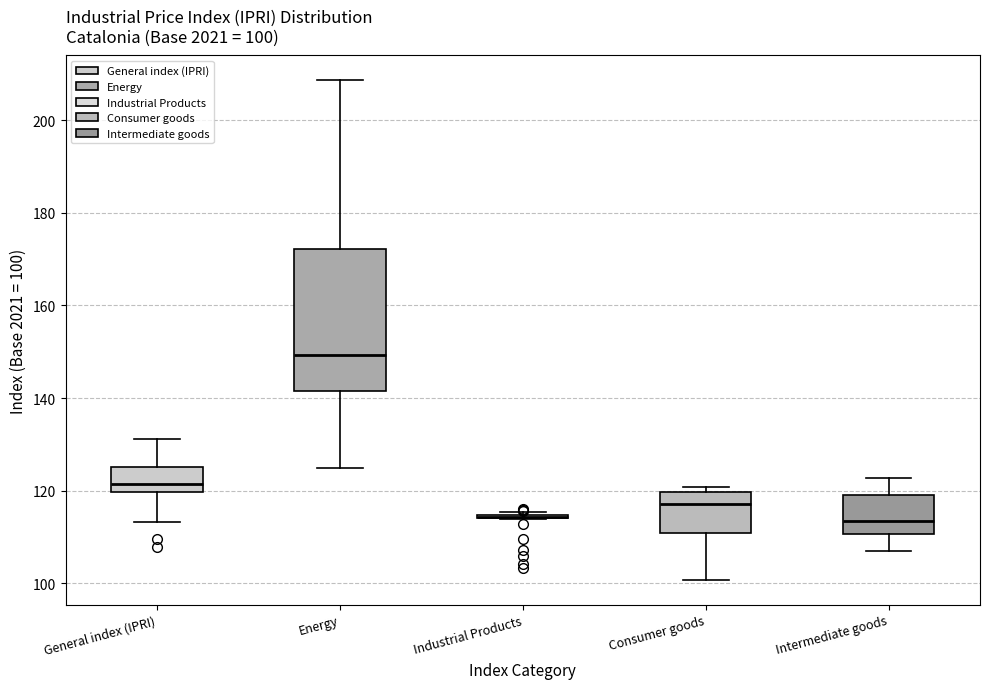

Which box is the tallest, from its lower edge to its upper edge?

Energy